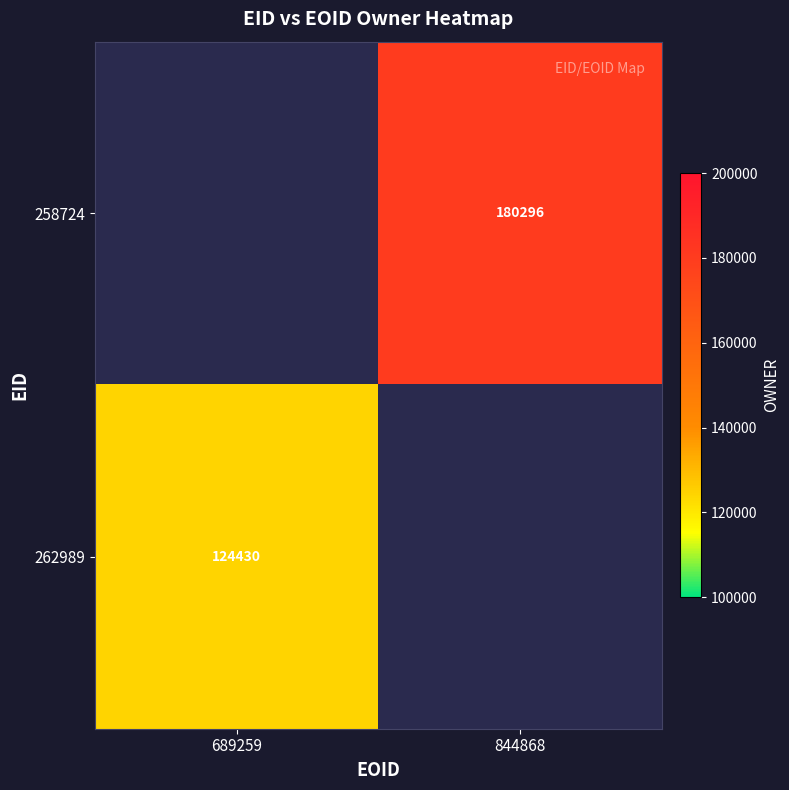

Is the value of 258724 at 844868 greater than the value of 262989 at 689259?

Yes